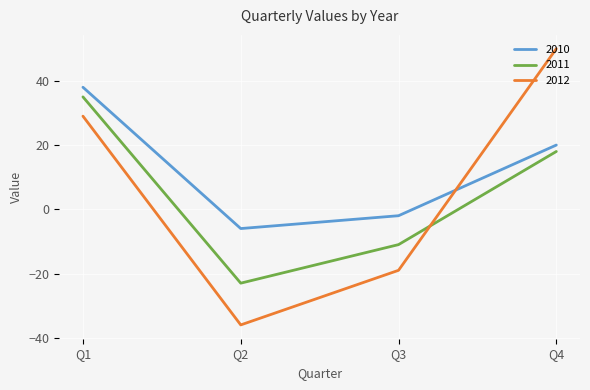

Is it true that 2012 equals -36 at Q2?

True